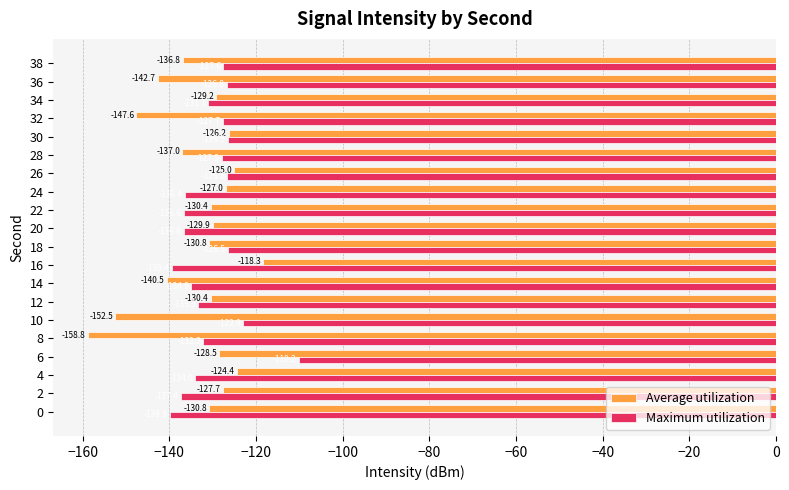

True or false: Maximum utilization has a value of -127.6 at 38.

True